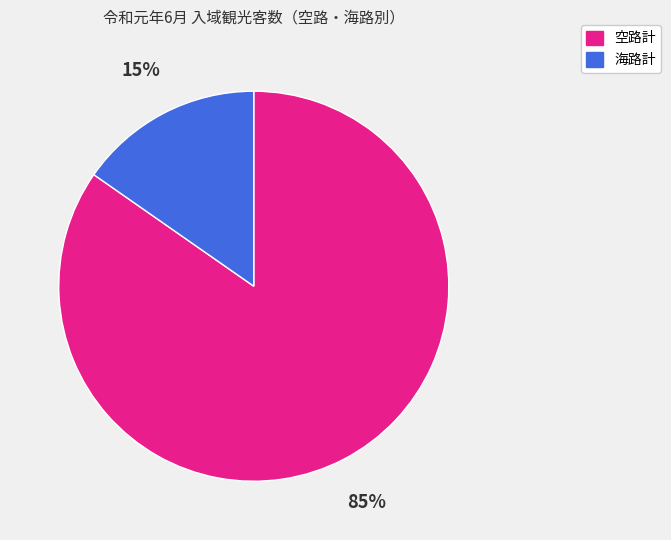

The 空路計 slice represents 94% of the pie. True or false?

False